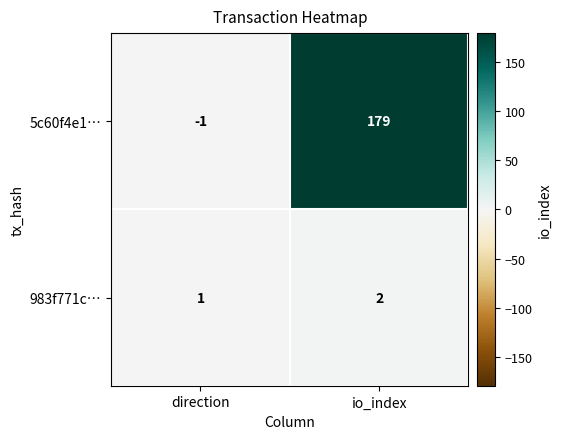

What is the total value across all series at io_index?

181